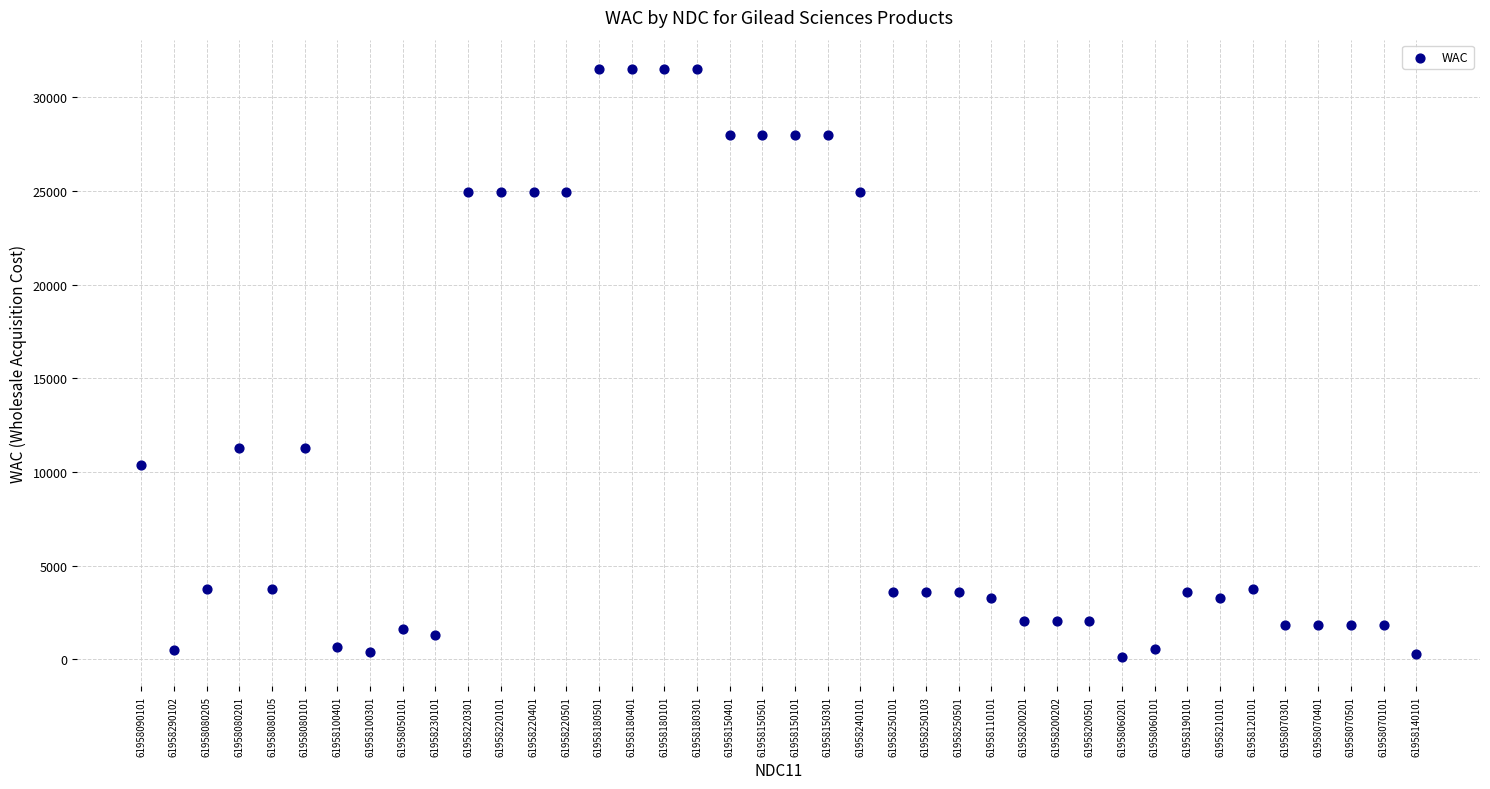

What is the range of Y values (max minus min)?

31373.3